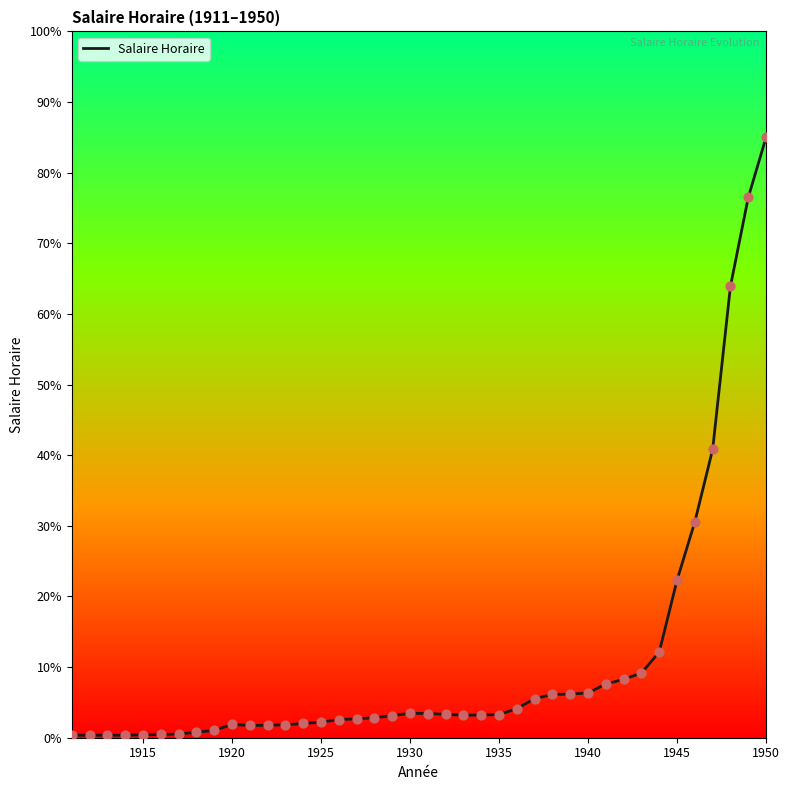

What is the difference between the maximum and minimum values?

84.7